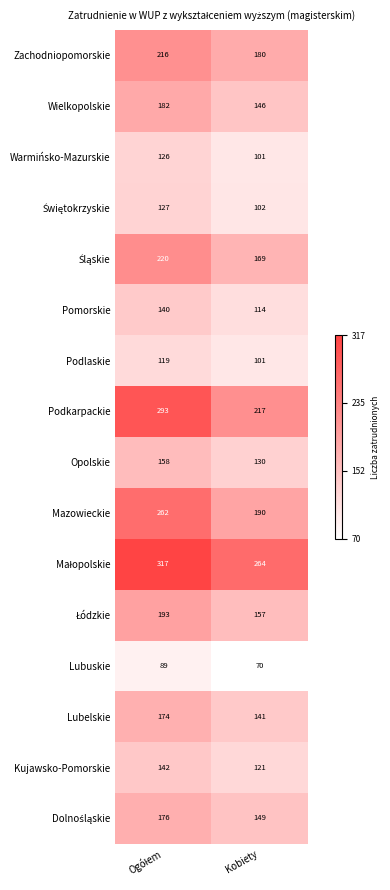

Is it true that Zachodniopomorskie equals 289 at Kobiety?

False